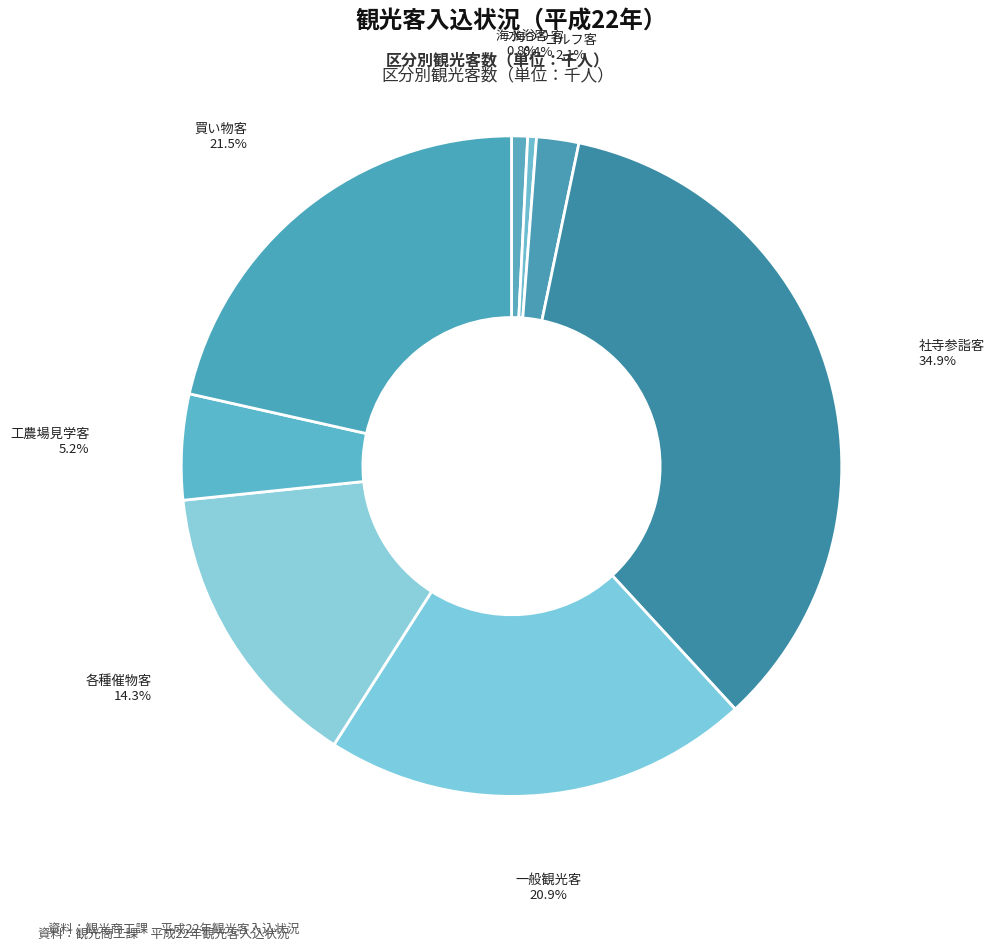

How many segments does this pie chart have?

8